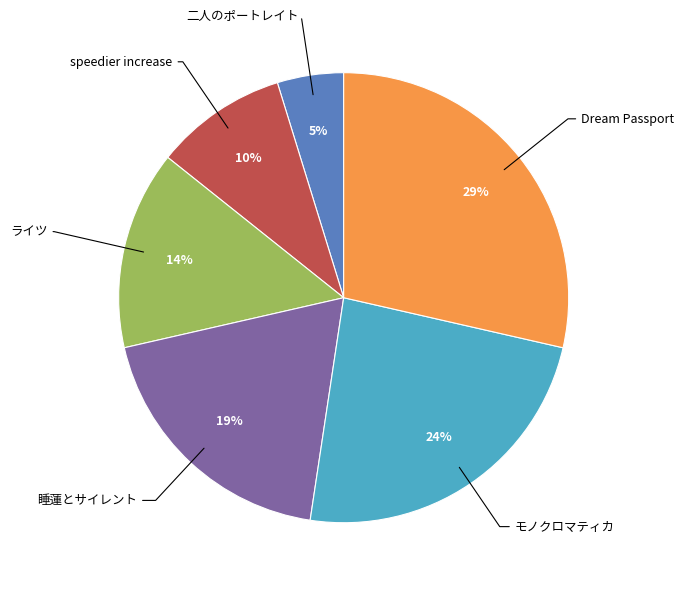

To the nearest percent, what is the difference between the largest and smallest slice percentages?

24%